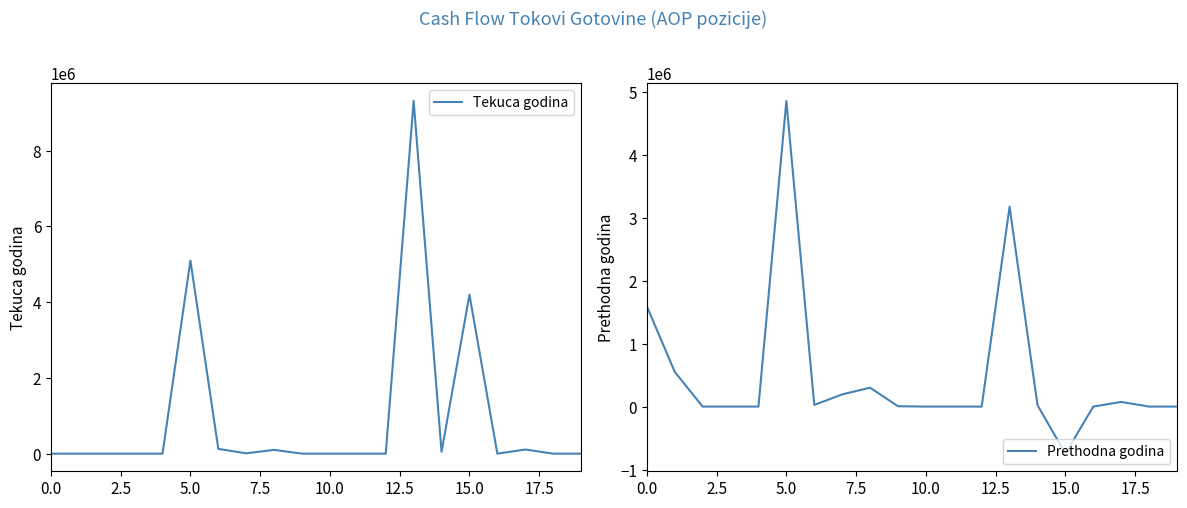

True or false: Tekuca godina has a value of 6375976 at 10.0.

False